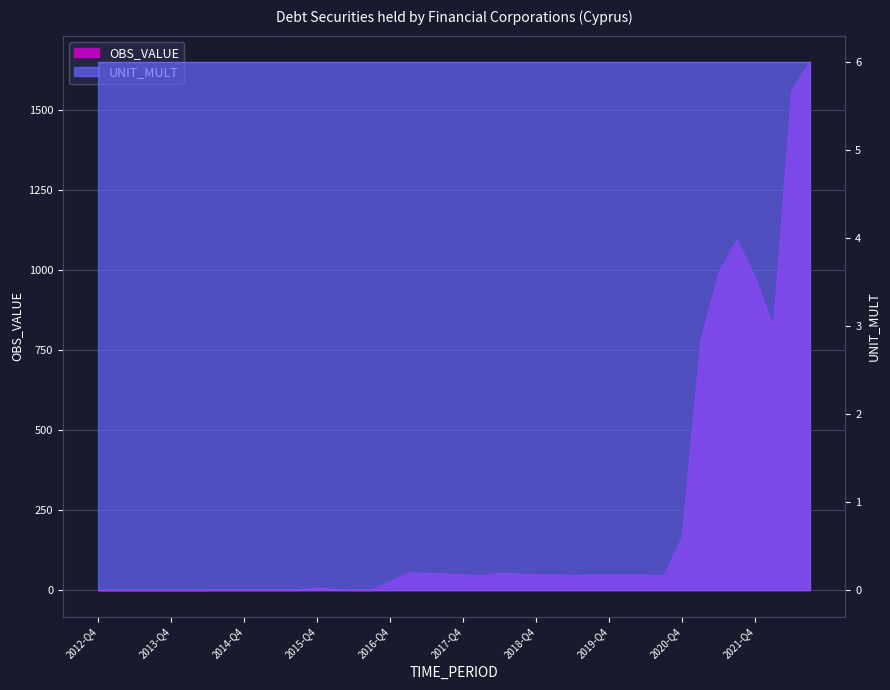

At which label does the data first exceed 48?

2017-Q1